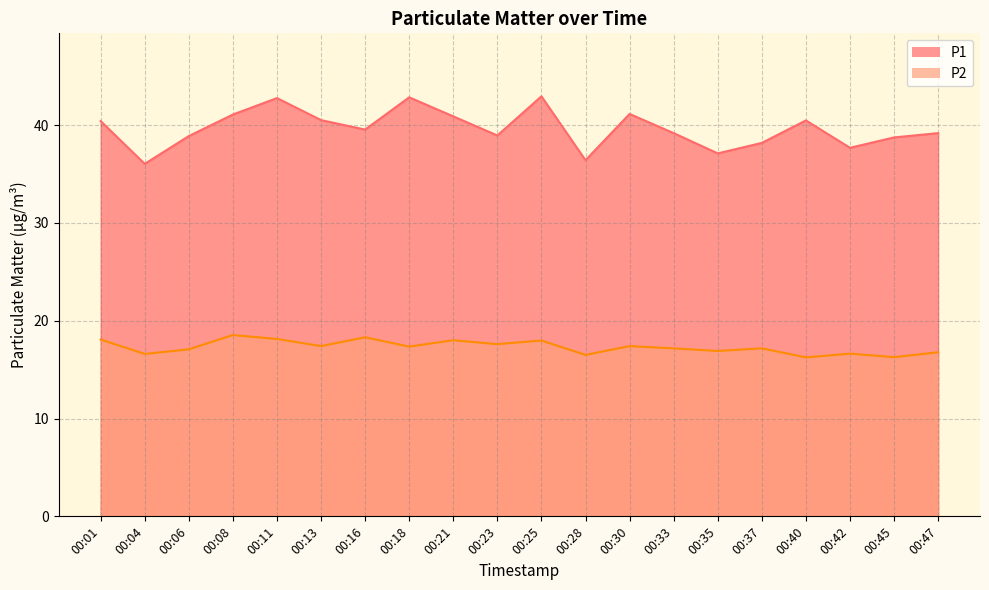

True or false: P2 and P1 intersect in this chart.

False